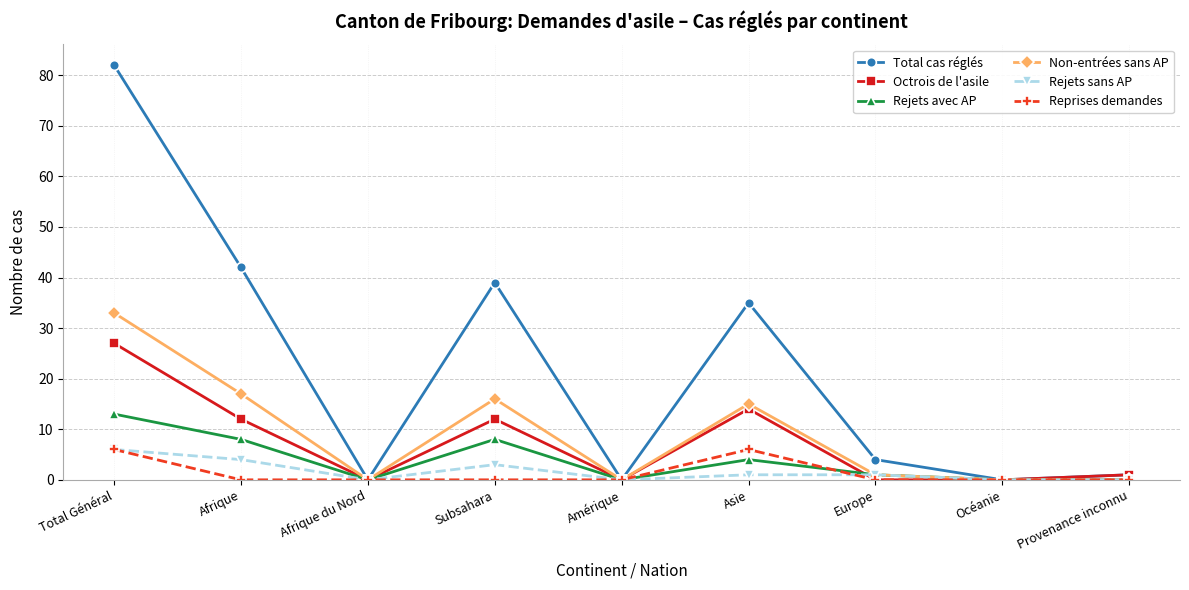

What is the label of the 7th point from the right?

Afrique du Nord